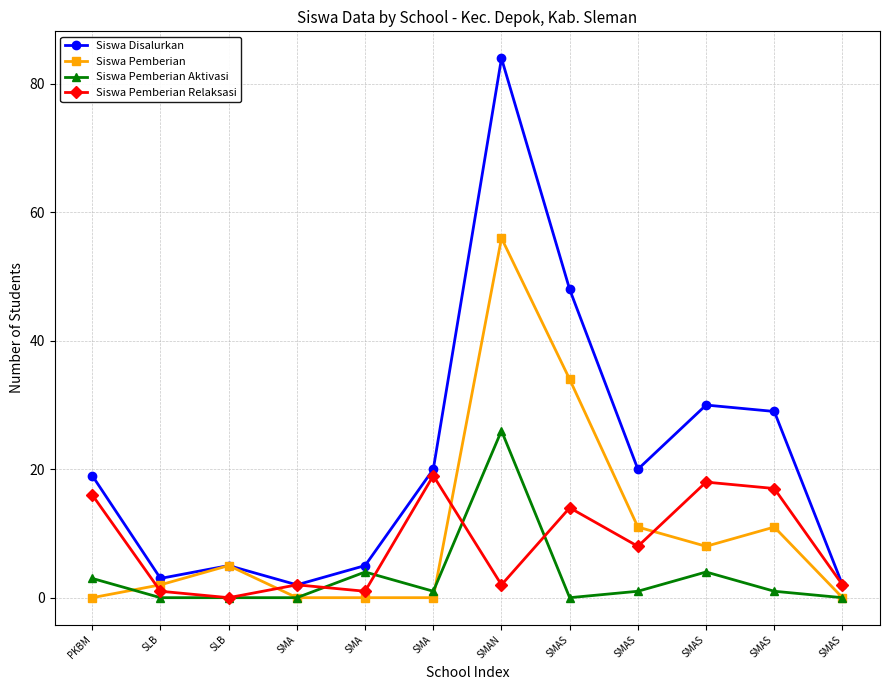

Where is the first local minimum for Siswa Pemberian Aktivasi?

SMA